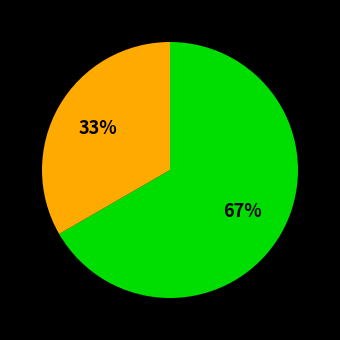

Does any single category account for the majority?

Yes